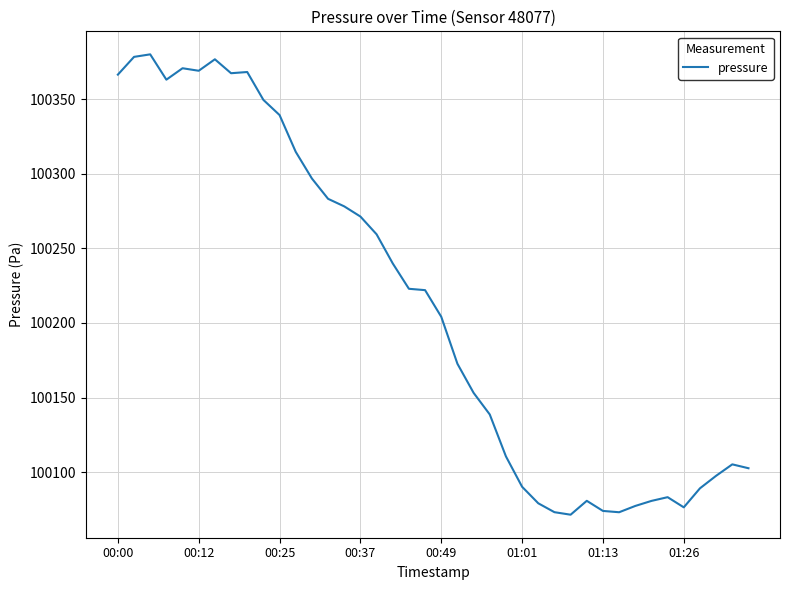

What is the maximum value shown in the chart?

100380.0